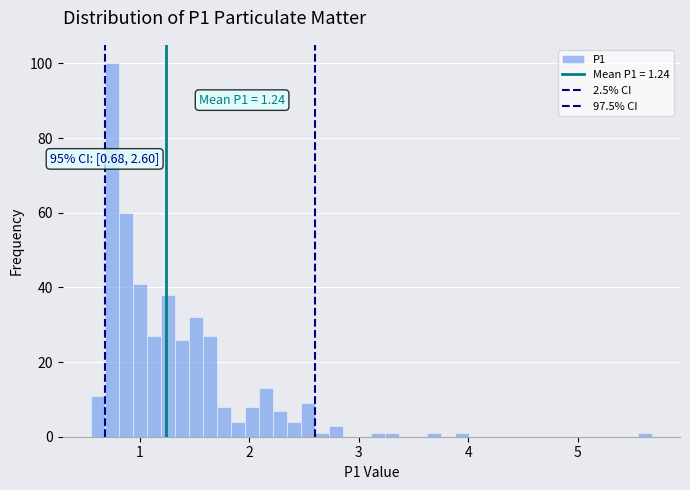

Read against the x-axis, roughly where is the centre of the tallest bar?

0.7